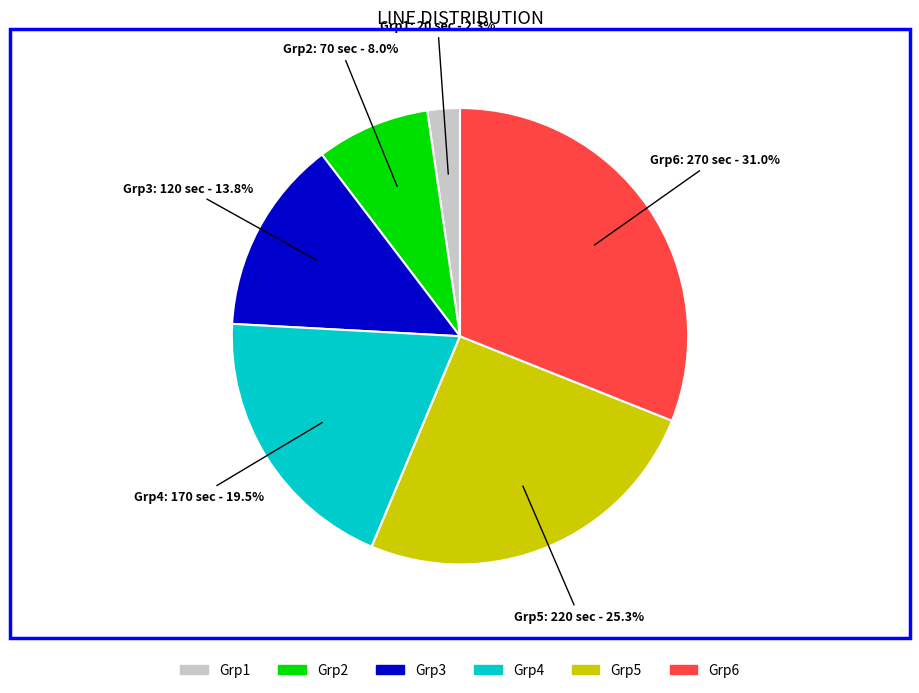

What is the ratio of the value at Grp5 to the value at Grp3?

1.8